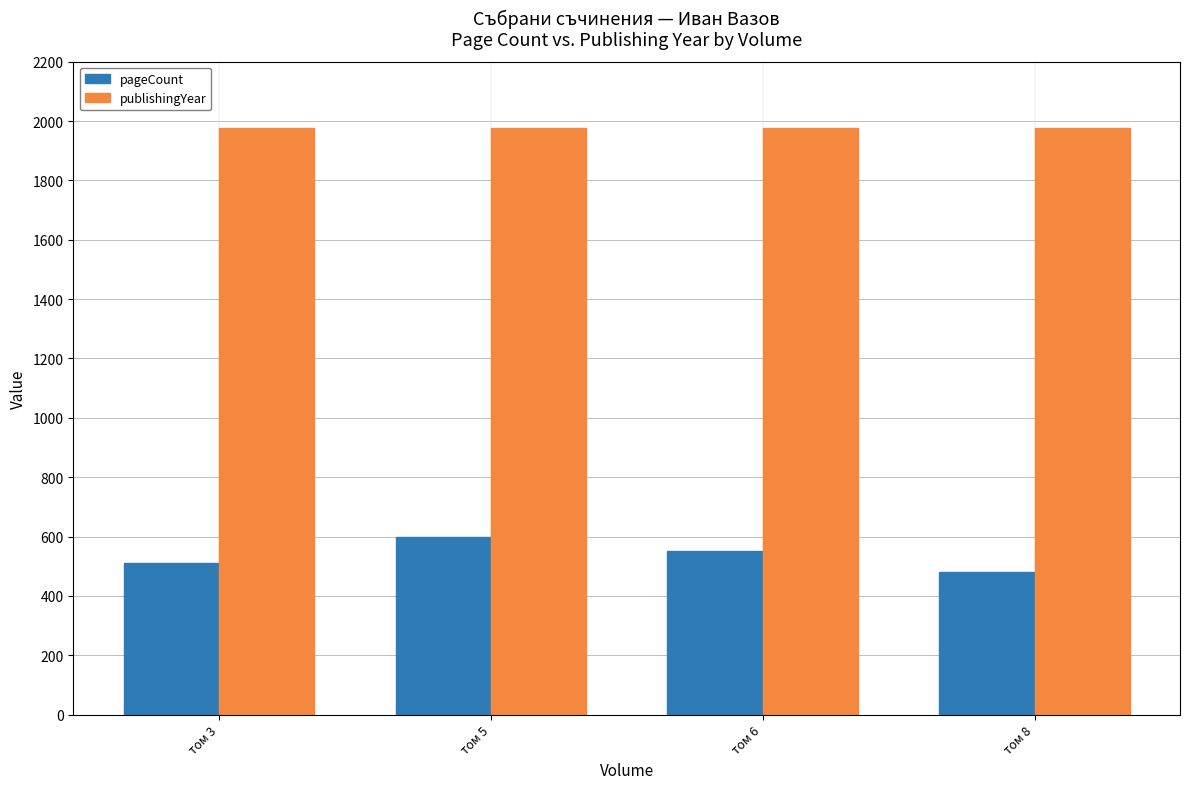

At том 6, list the series in order from smallest to largest.

pageCount, publishingYear